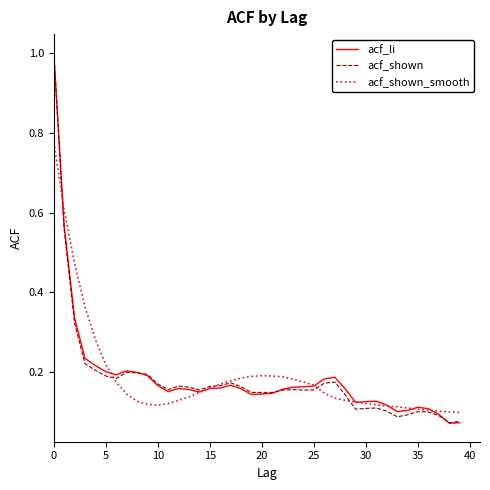

What is the maximum value for acf_li?

1.0